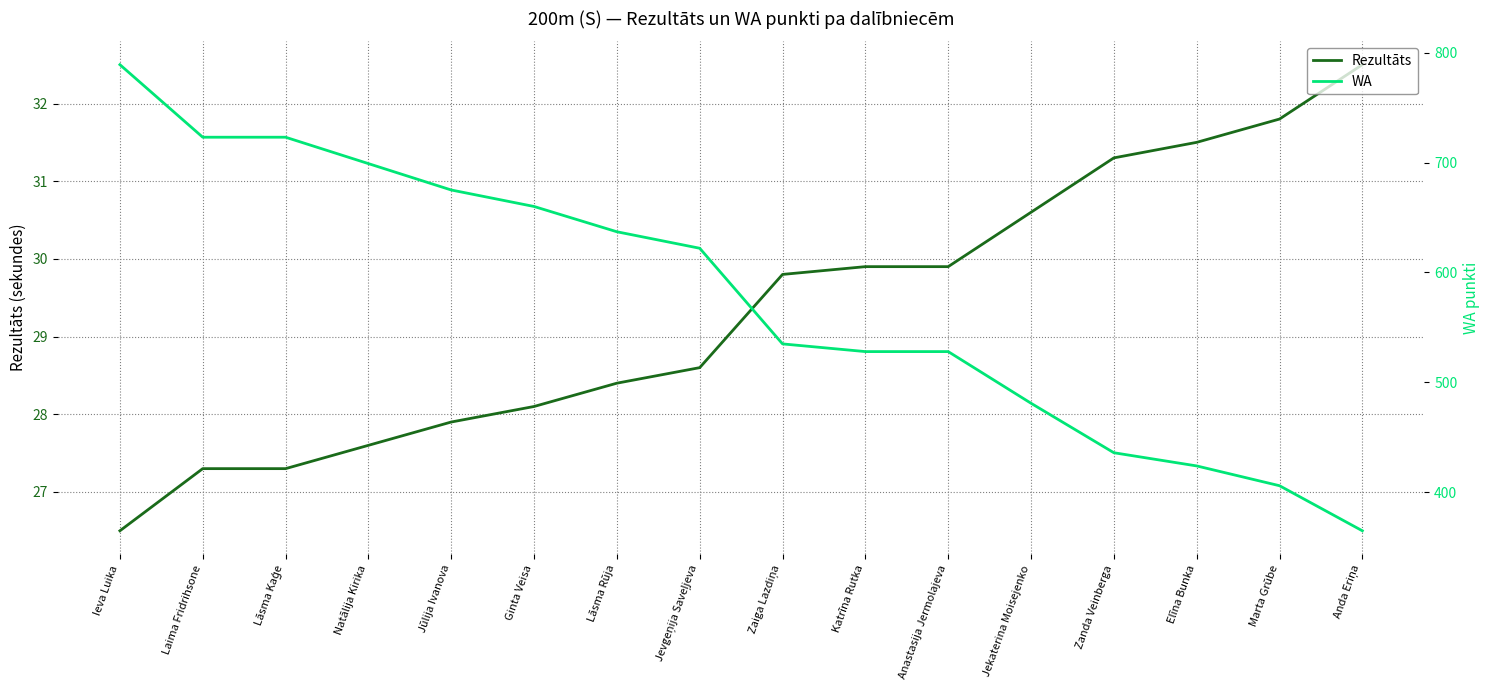

List the series in order of their overall mean, lowest first.

Rezultāts, WA